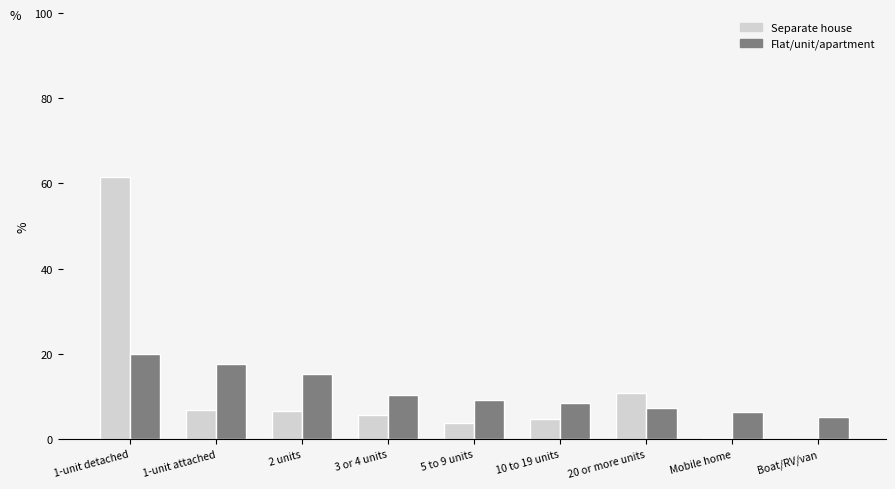

Which series has the largest range (max minus min)?

Separate house